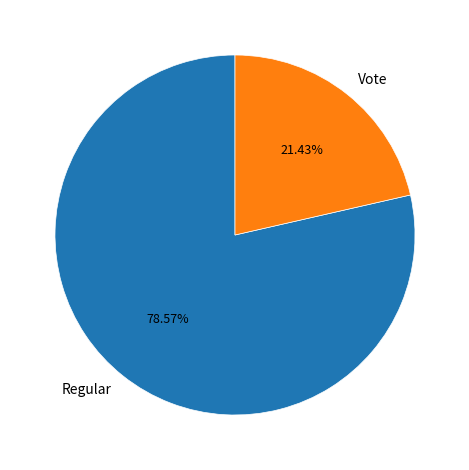

What portion of the pie excludes Vote?

78.6%